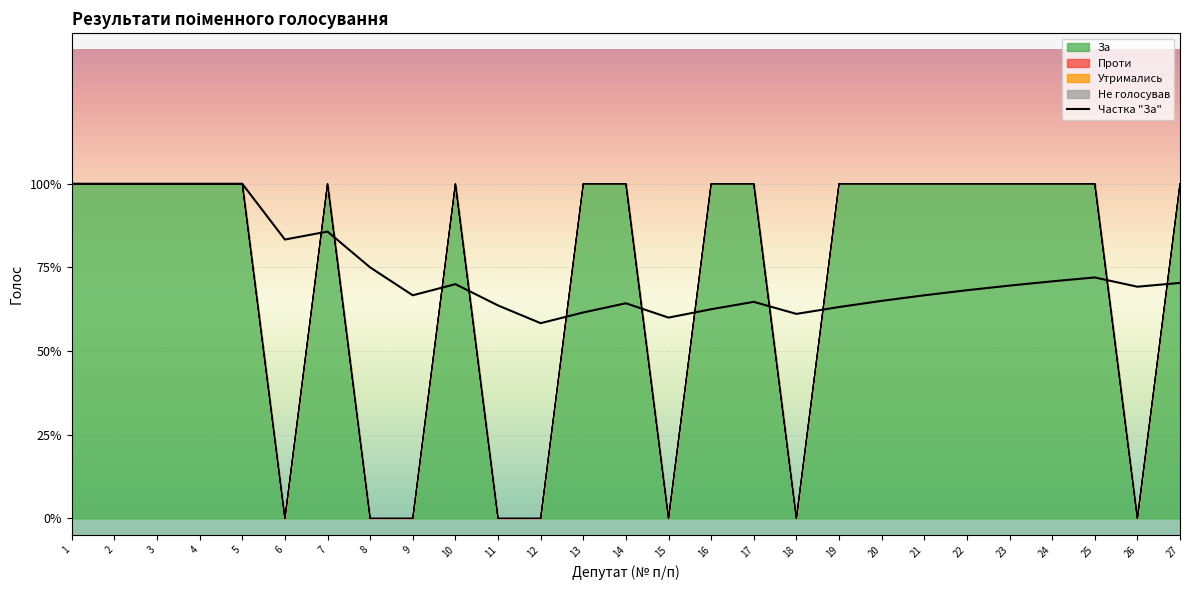

At which category is the sum across all series the highest?

1